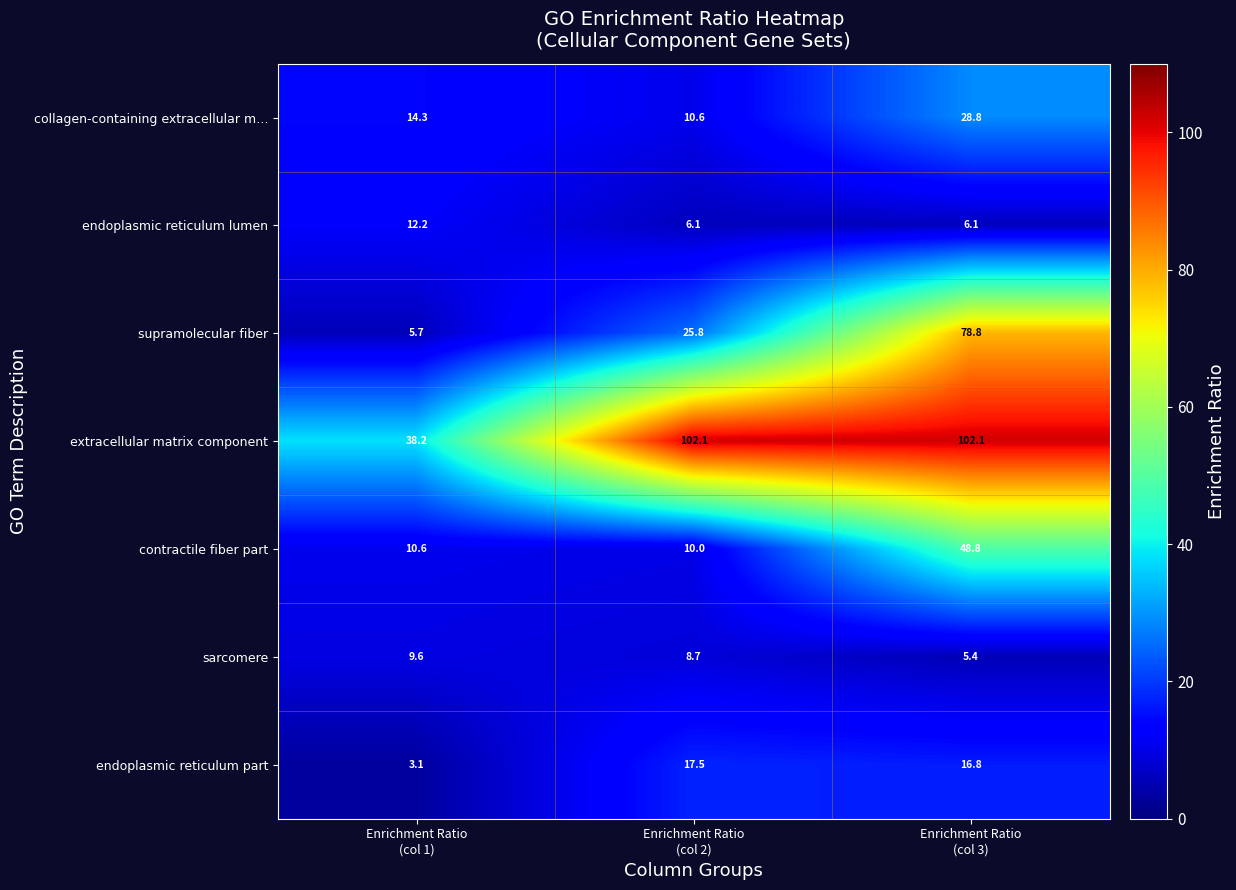

Which series has the largest range (max minus min)?

supramolecular fiber